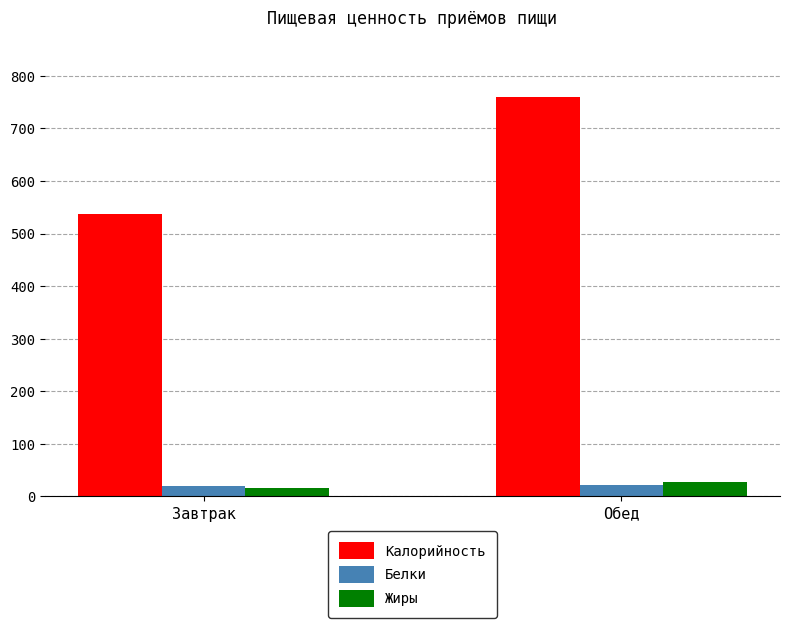

What is the sum of all Жиры values?

43.0